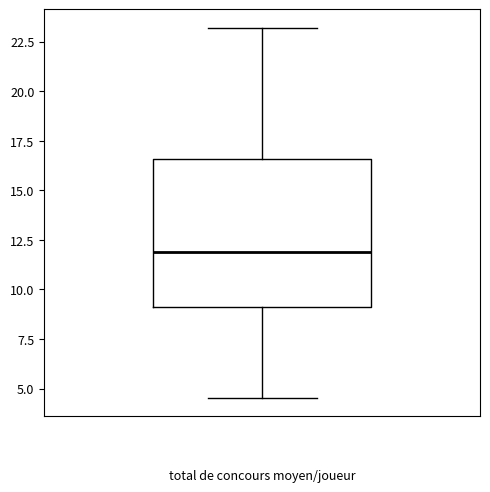

Transcribe this box plot: give where the median line is, the range the box spans, and where the two whiskers end, as read against the y-axis. The values are not printed on the chart, so give them approximately, as read against the axis.

median 12.0, box 9.0 to 16.5, whiskers 4.5 to 23.0